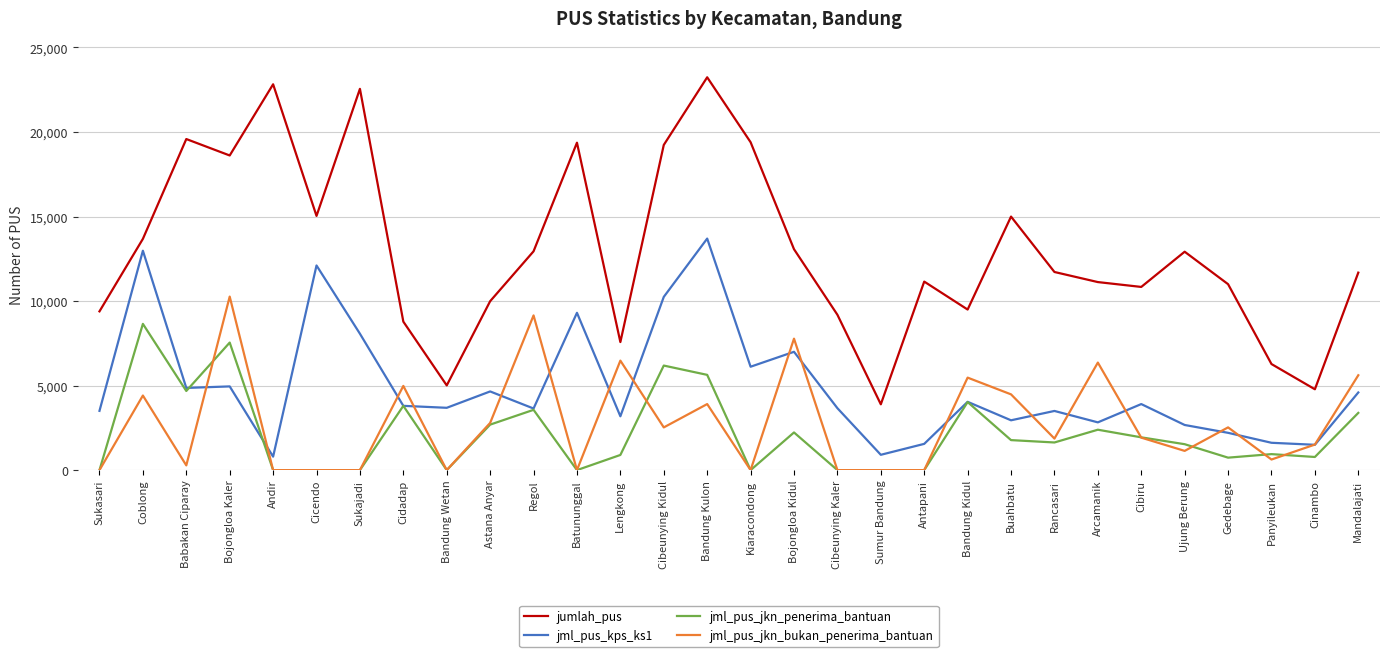

True or false: jml_pus_jkn_penerima_bantuan has more than 1 interior local peaks.

True